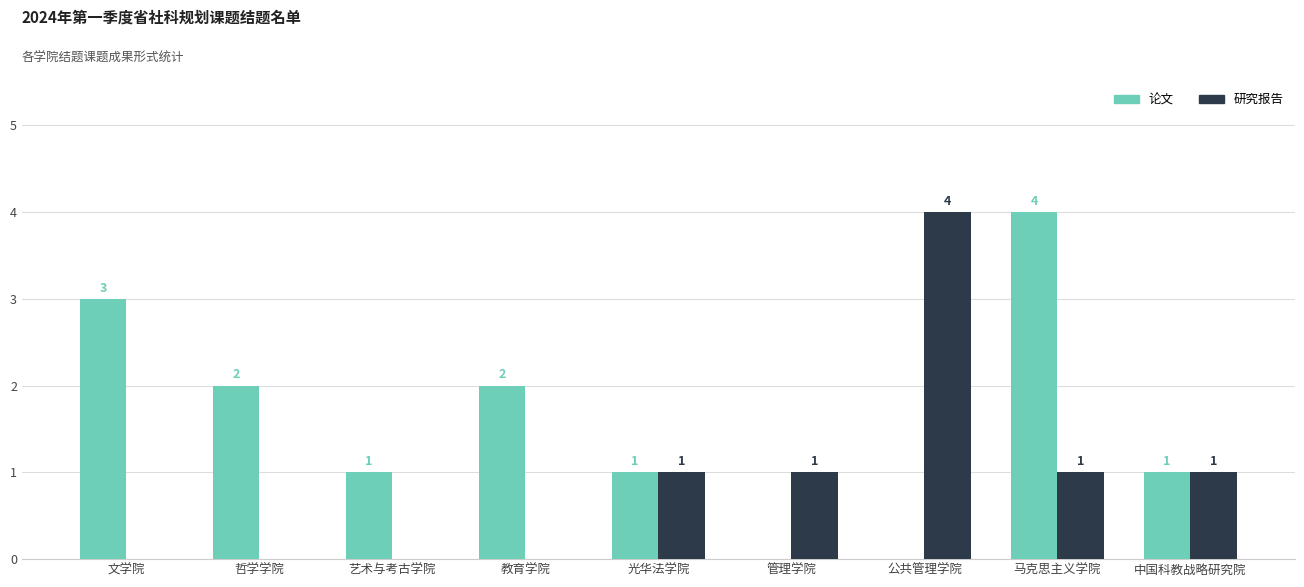

Which series changed the most between 管理学院 and 马克思主义学院?

论文